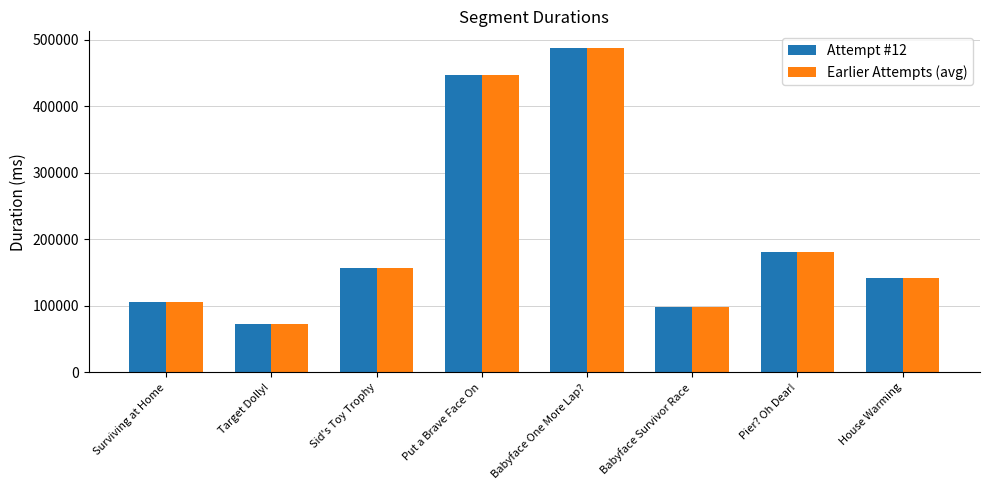

At which label is Attempt #12 closest to 280450?

Pier? Oh Dear!